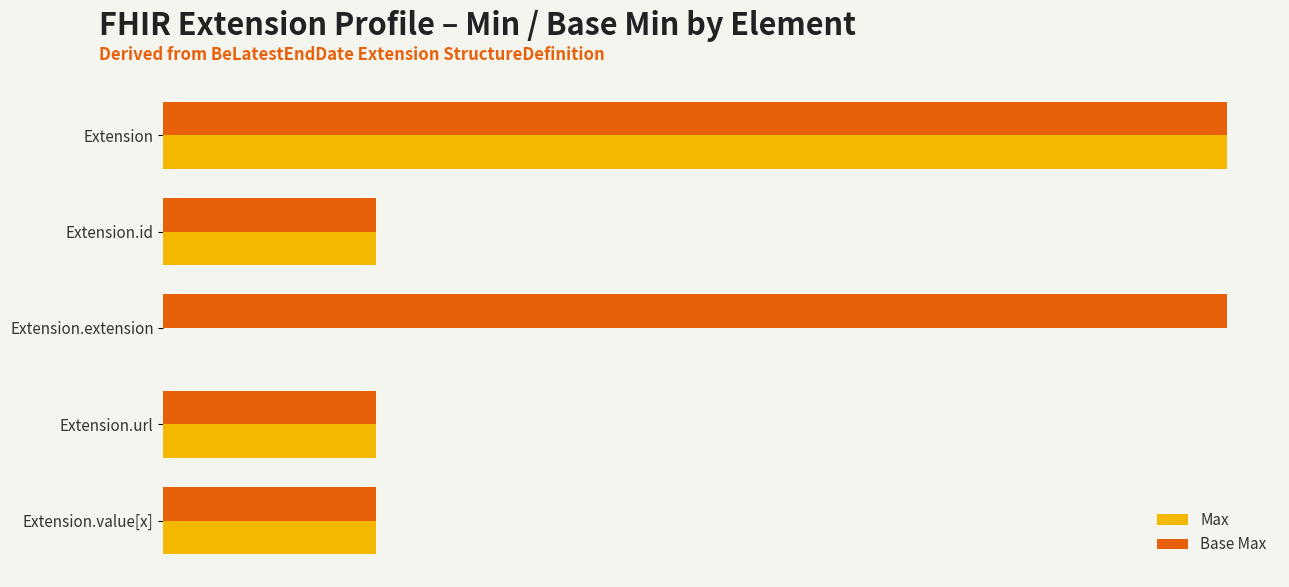

Reading left to right, what are all the values shown in this chart?

Max: 5	1	0	1	1
Base Max: 5	1	5	1	1